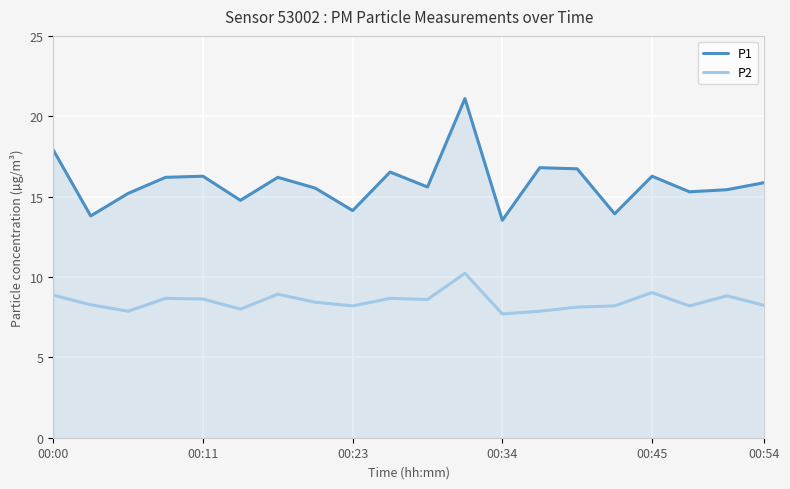

True or false: P1 has more than 2 points higher than both neighbors.

True